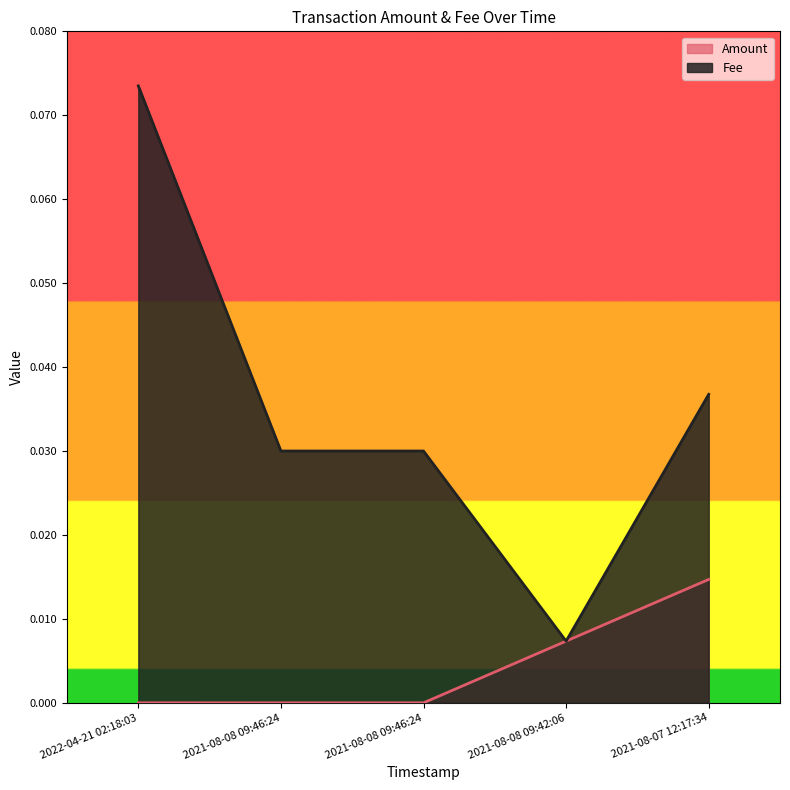

At which category does Fee reach its first local valley?

2021-08-08 09:42:06